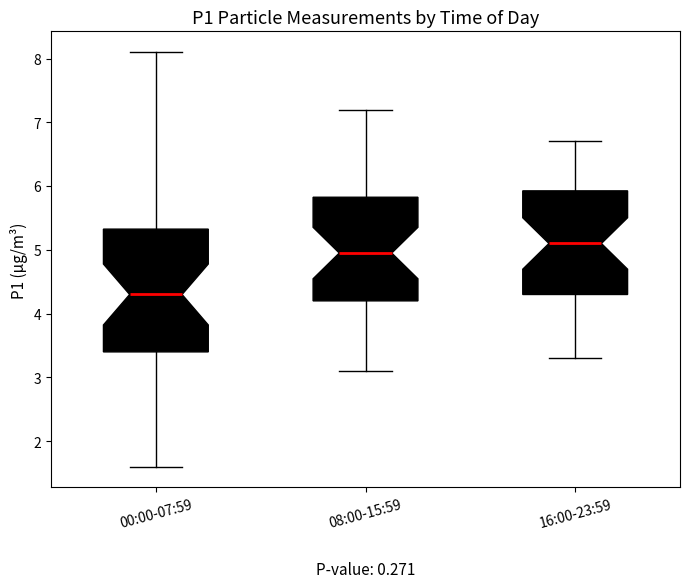

Reading left to right, read every box against the y-axis: the position of its median line, the range the box covers, and the ends of its whiskers. The values are not printed on the chart, so give them approximately, as read against the axis.

00:00-07:59: median 4.3, box 3.4 to 5.3, whiskers 1.6 to 8.1
08:00-15:59: median 5.0, box 4.2 to 5.8, whiskers 3.1 to 7.2
16:00-23:59: median 5.1, box 4.3 to 5.9, whiskers 3.3 to 6.7